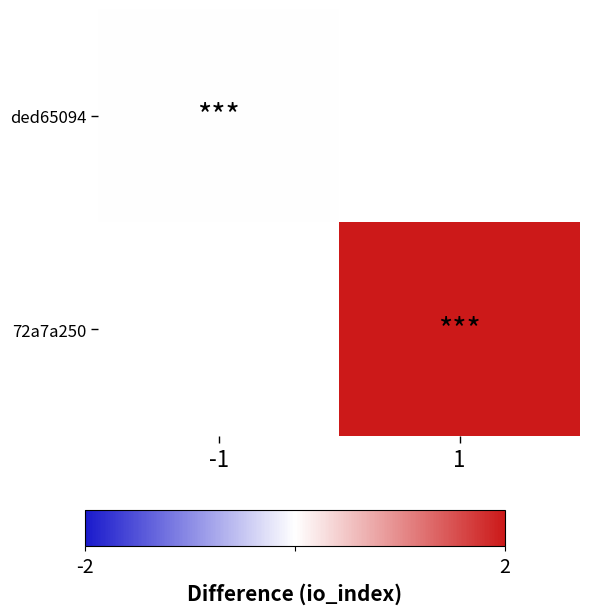

List the labels in order of 72a7a250 value, smallest first.

-1, 1